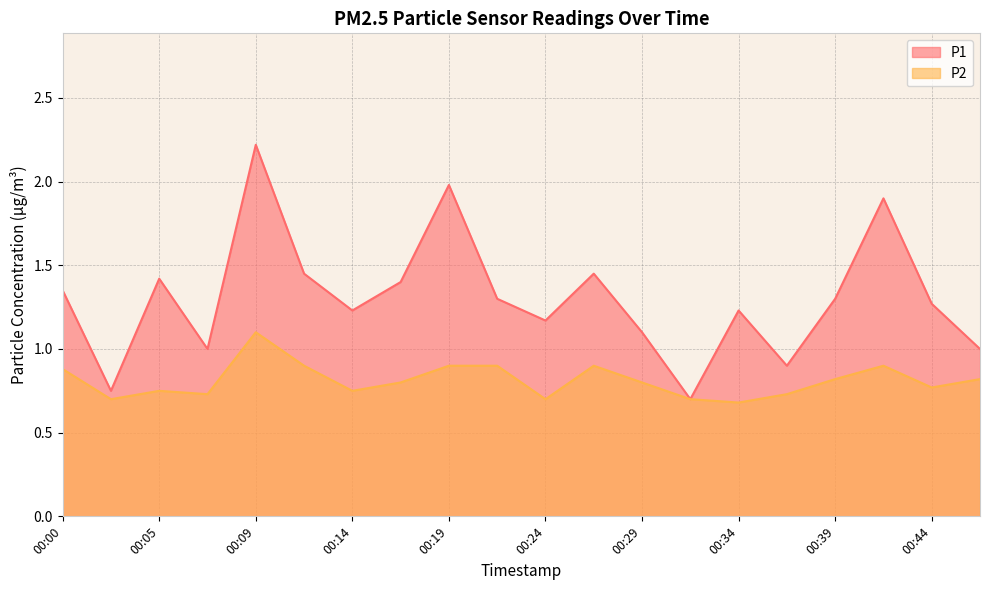

Reading left to right, what are all the values shown in this chart?

P1: 00:00=1.4	00:02=0.8	00:05=1.4	00:07=1.0	00:09=2.2	00:12=1.4	00:14=1.2	00:17=1.4	00:19=2.0	00:22=1.3	00:24=1.2	00:26=1.4	00:29=1.1	00:31=0.7	00:34=1.2	00:36=0.9	00:39=1.3	00:41=1.9	00:44=1.3	00:46=1.0
P2: 00:00=0.9	00:02=0.7	00:05=0.8	00:07=0.7	00:09=1.1	00:12=0.9	00:14=0.8	00:17=0.8	00:19=0.9	00:22=0.9	00:24=0.7	00:26=0.9	00:29=0.8	00:31=0.7	00:34=0.7	00:36=0.7	00:39=0.8	00:41=0.9	00:44=0.8	00:46=0.8